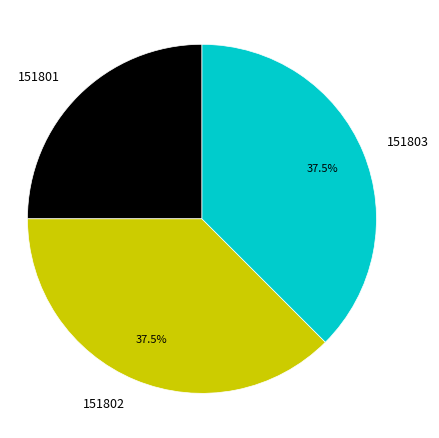

Count the number of slices in the pie.

3